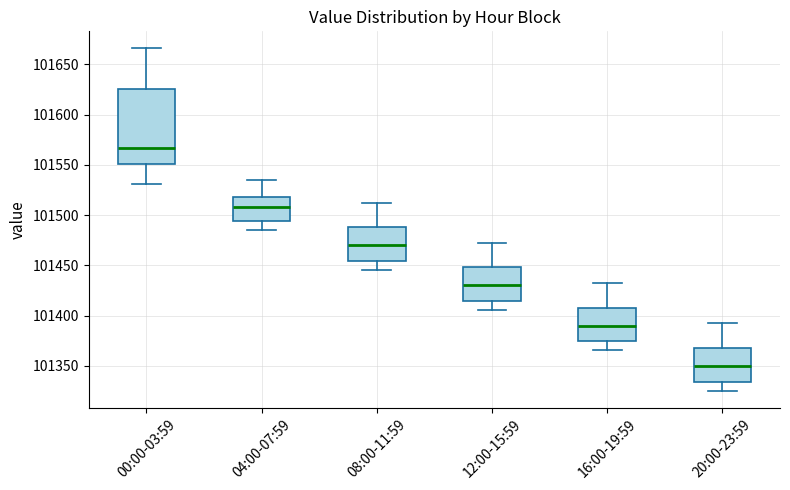

Which box's median line is the highest?

00:00-03:59